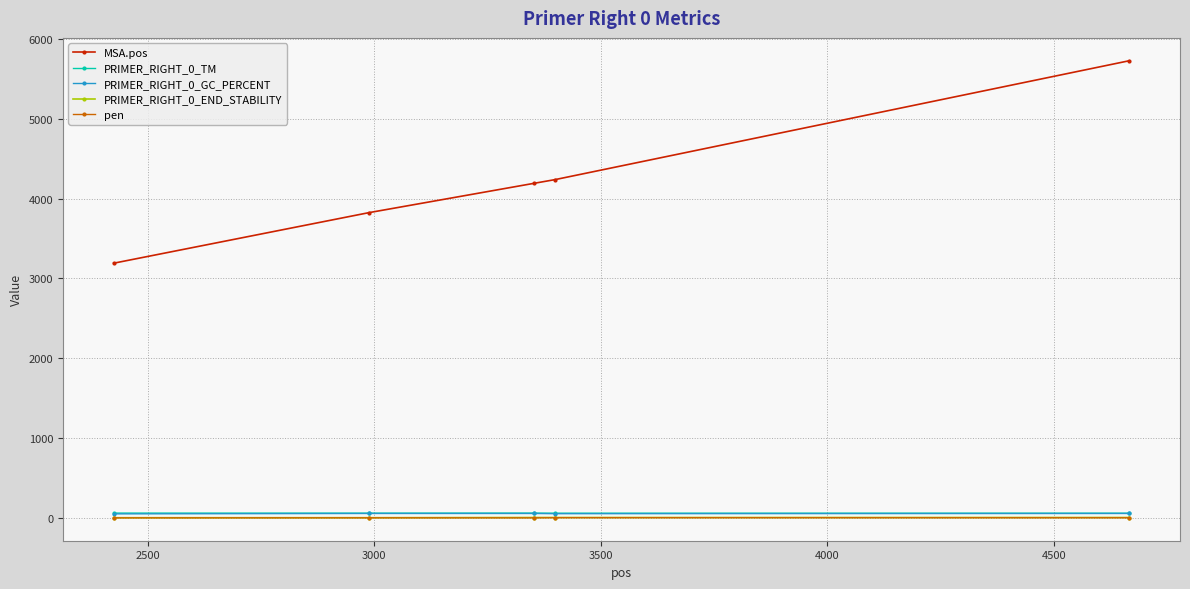

What is the difference between the maximum and second lowest values in the pen series?

2.1